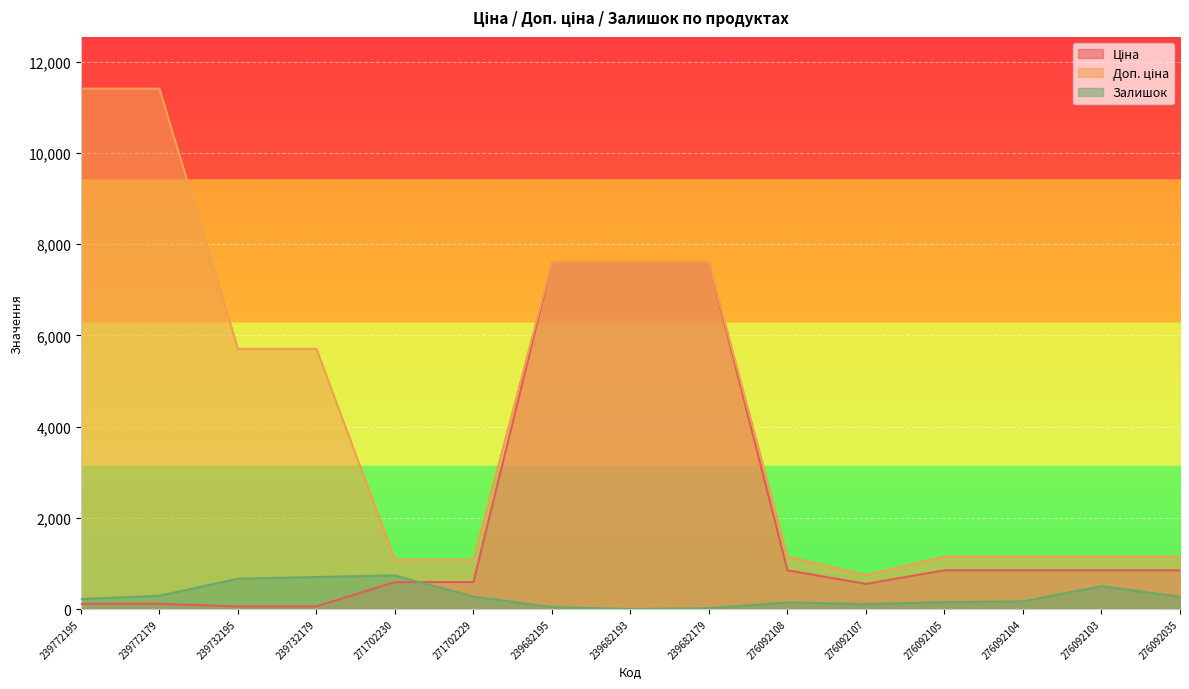

Which category has the highest value in the Доп. ціна series?

239772195